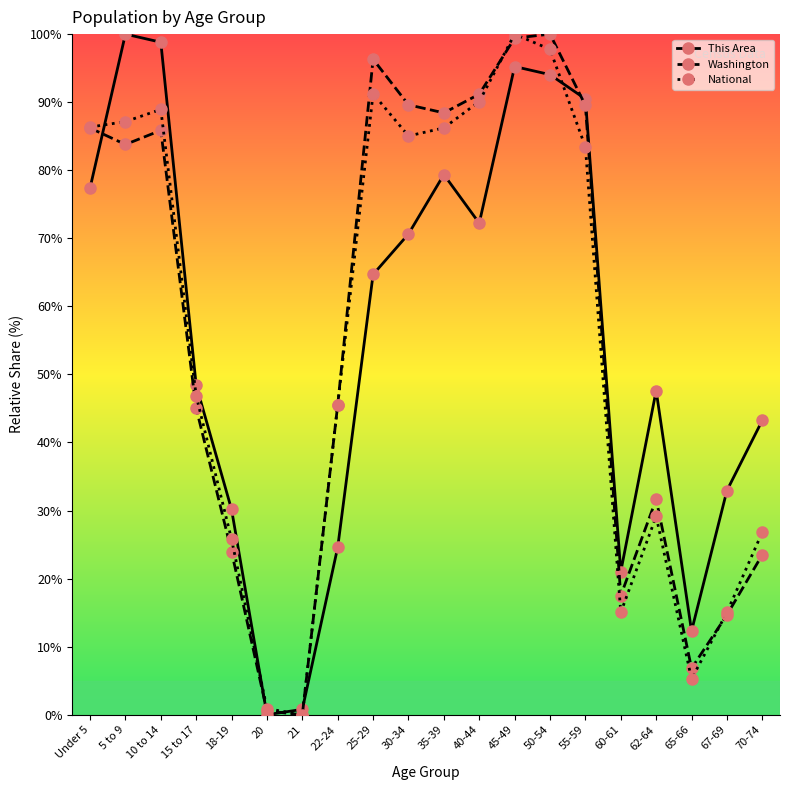

What is the greatest value displayed?

100.0